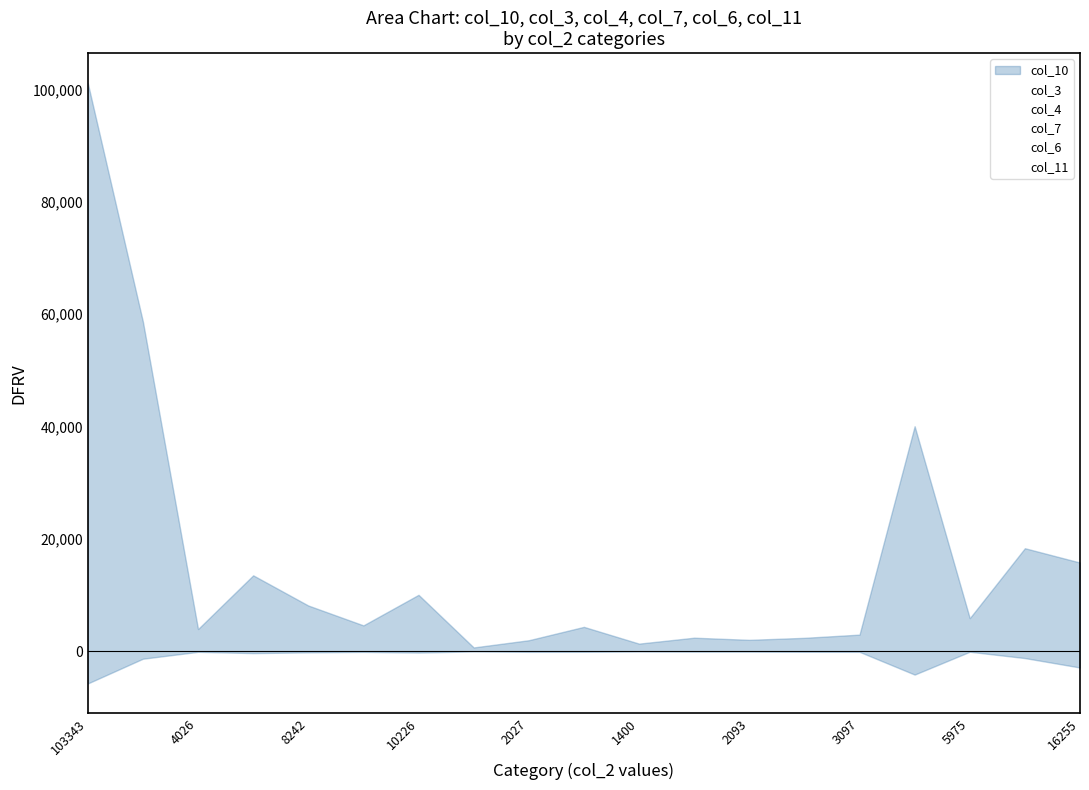

How many intersections are there between col_11 and col_4?

6